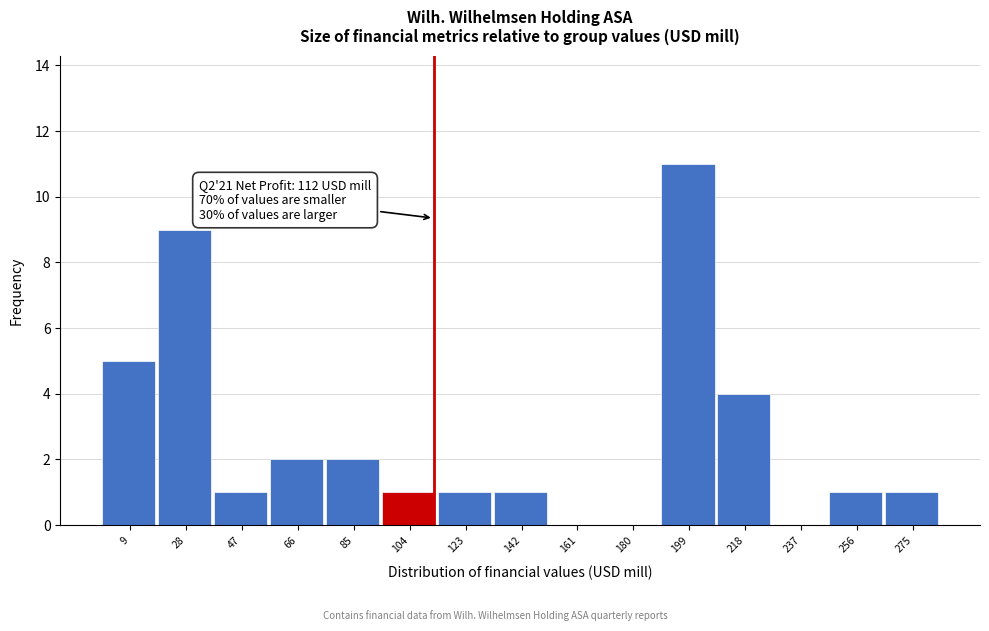

Over which range of the x-axis is the bar tallest?

190 to 208